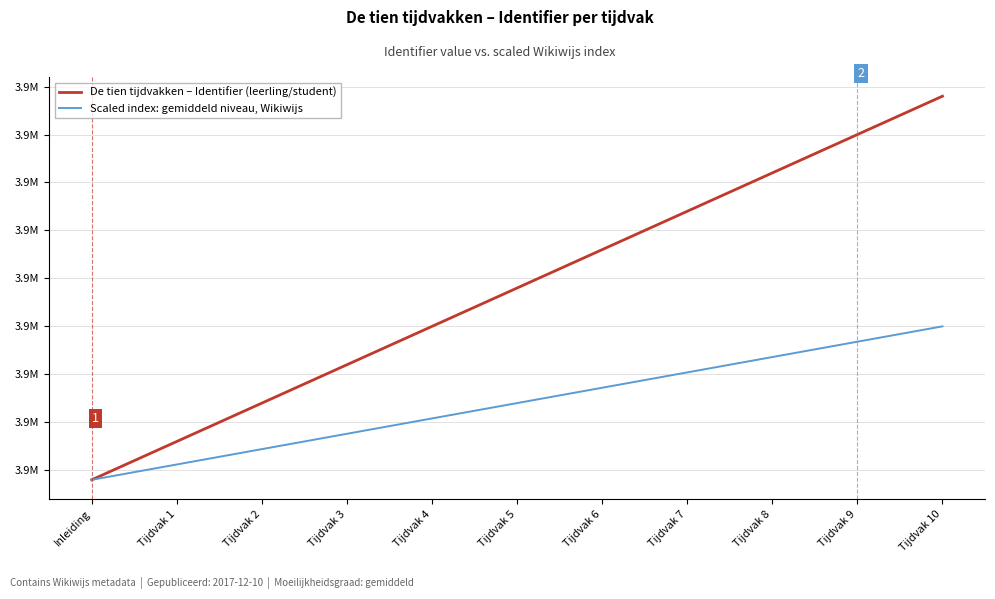

What are all the series names shown in the legend?

De tien tijdvakken – Identifier (leerling/student), Scaled index: gemiddeld niveau, Wikiwijs